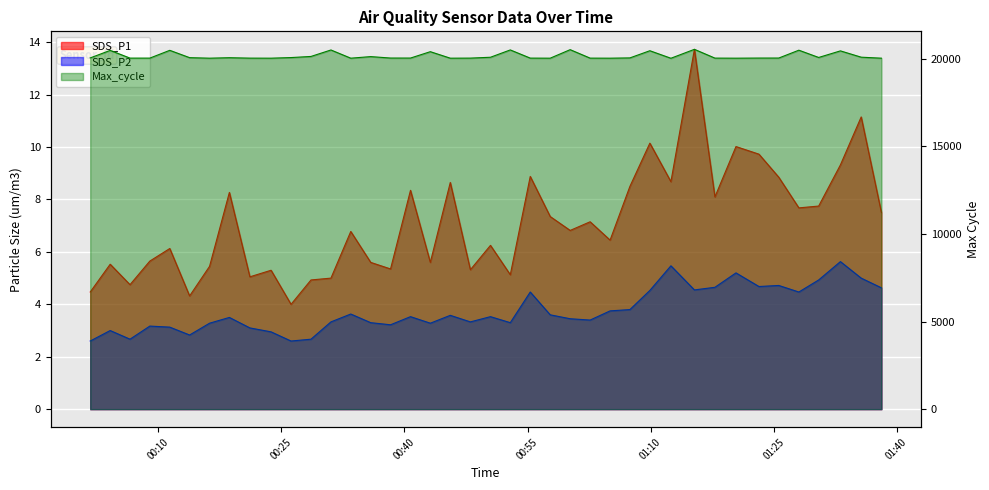

True or false: Max_cycle has a value of 20020.0 at 2023/08/12 01:20:25.

True